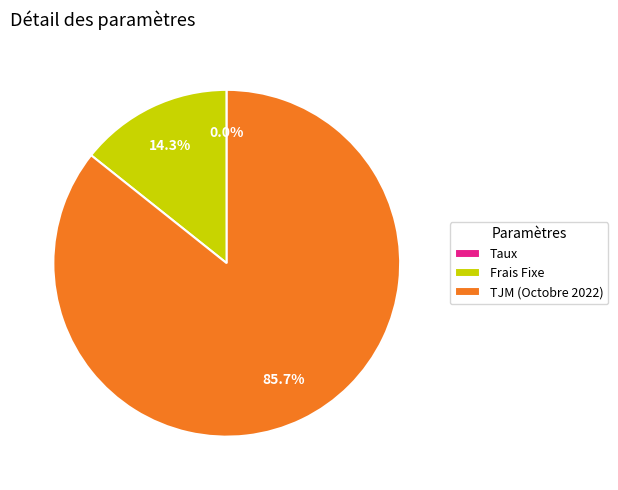

Which category has the biggest portion of the pie?

TJM (Octobre 2022)